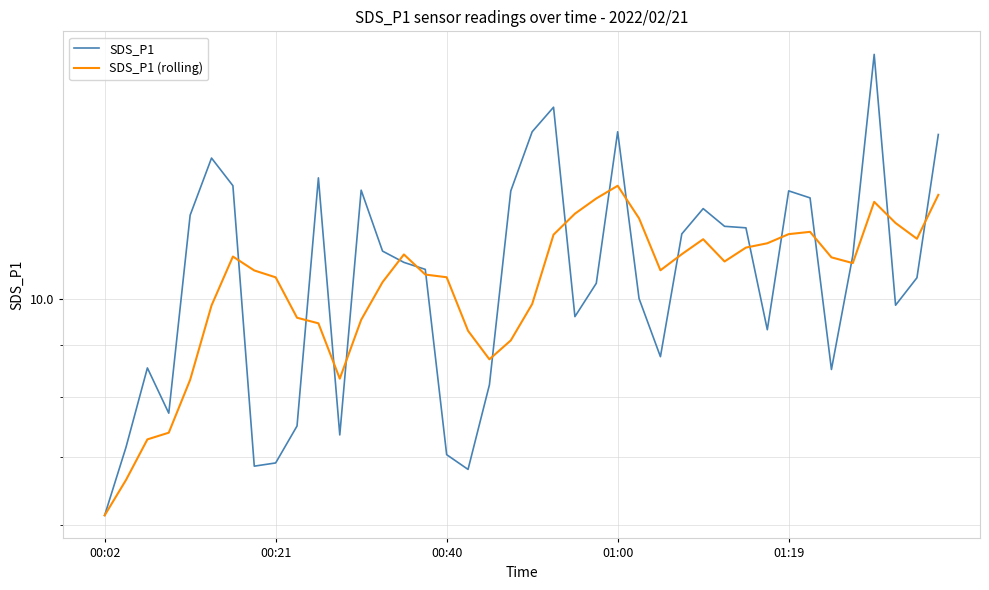

Which series has the largest range (max minus min)?

SDS_P1